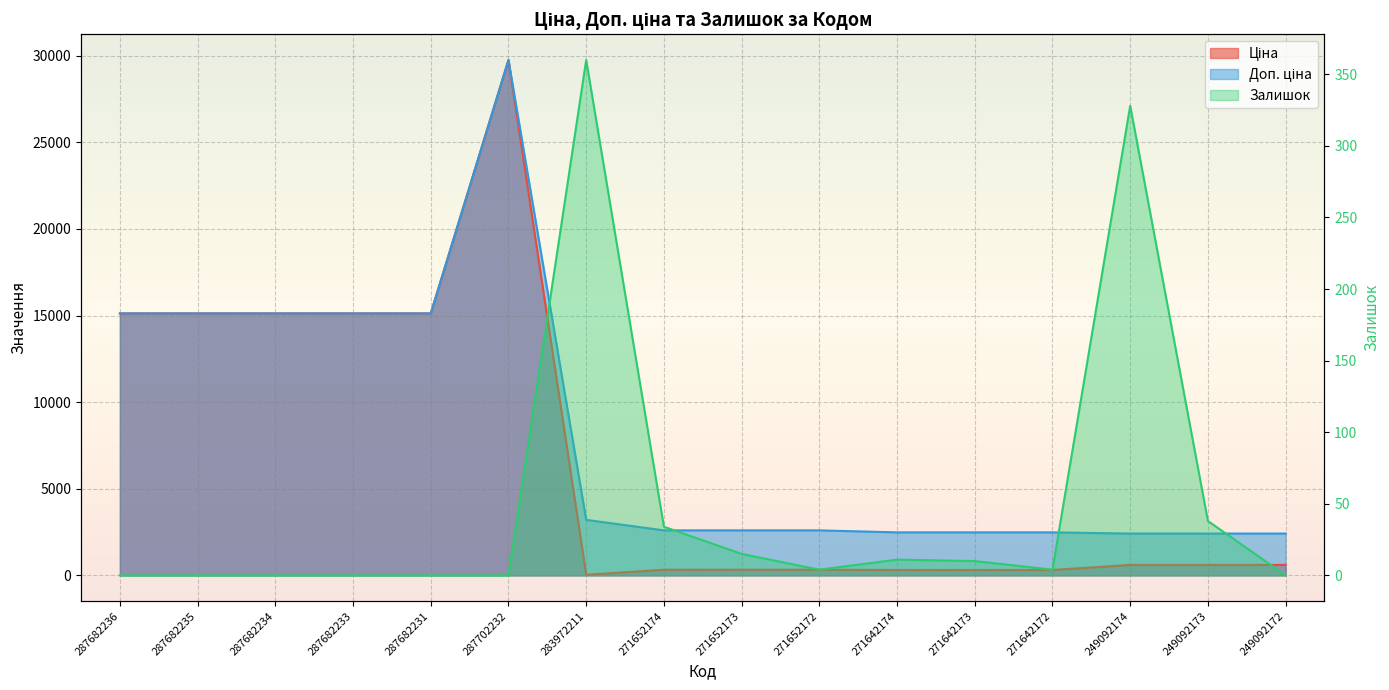

Which category has the highest value in the Залишок series?

283972211